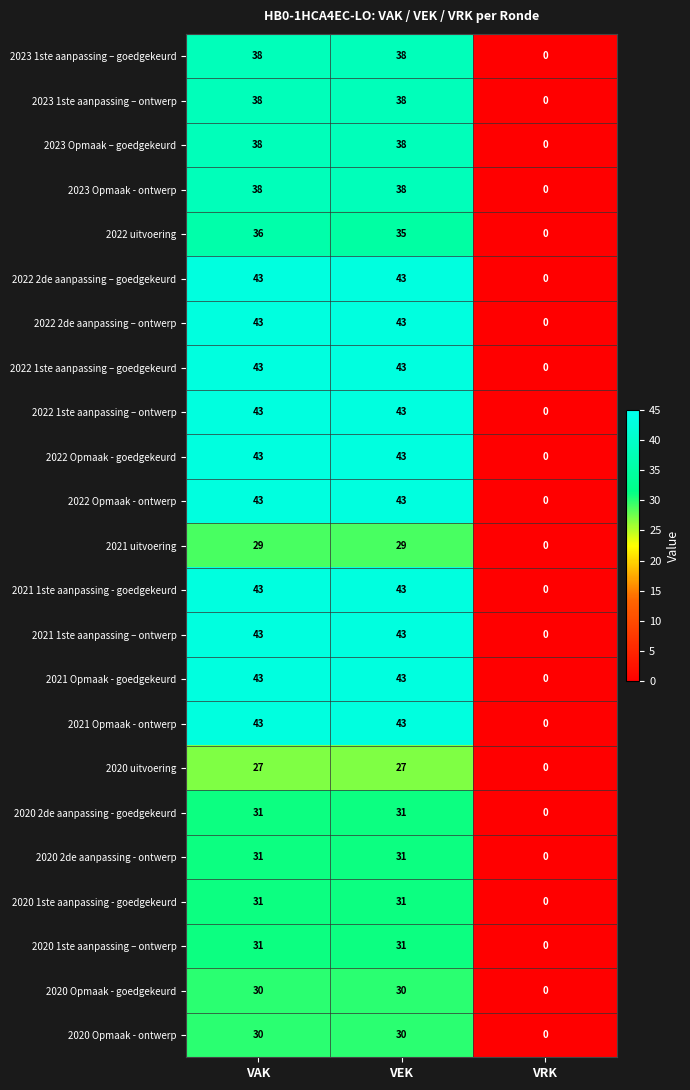

The value of 2023 Opmaak – goedgekeurd at VEK is 21. True or false?

False